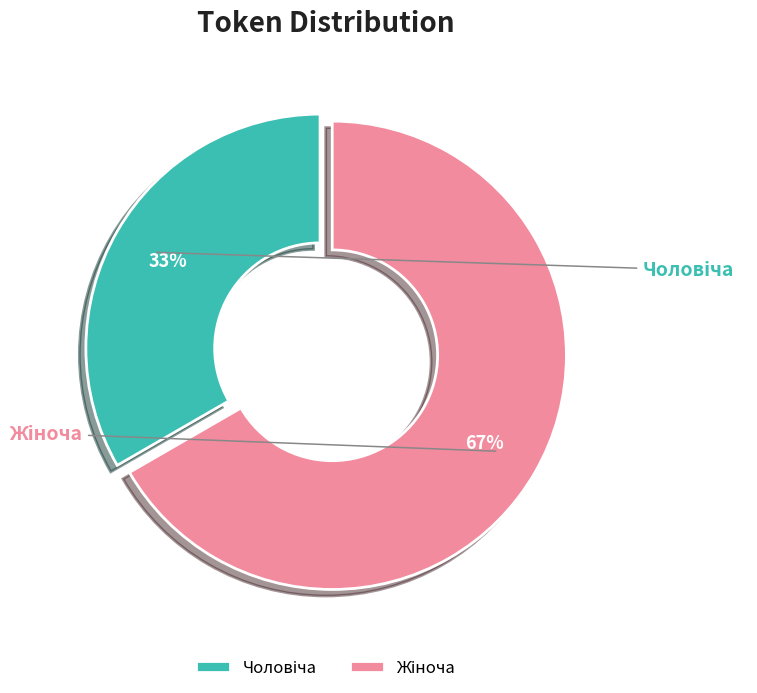

The Чоловіча slice represents 45% of the pie. True or false?

False